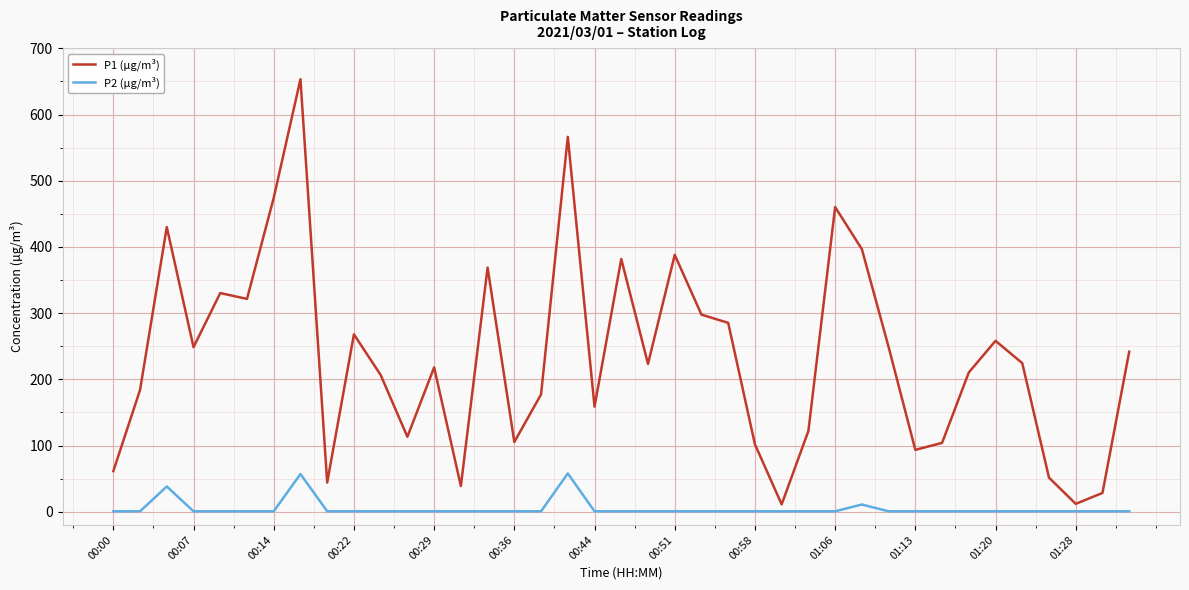

Which series has the largest total across all categories?

P1 (µg/m³)